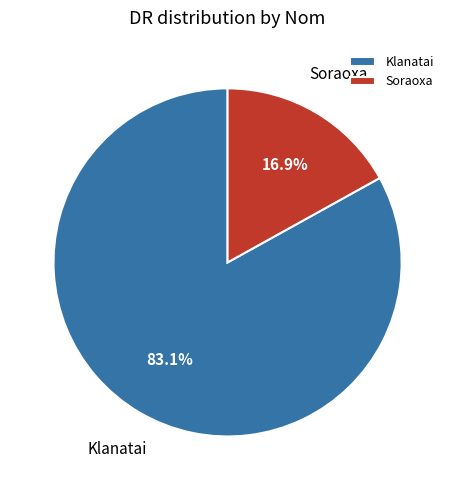

Does Klanatai account for over 50% of the chart?

Yes